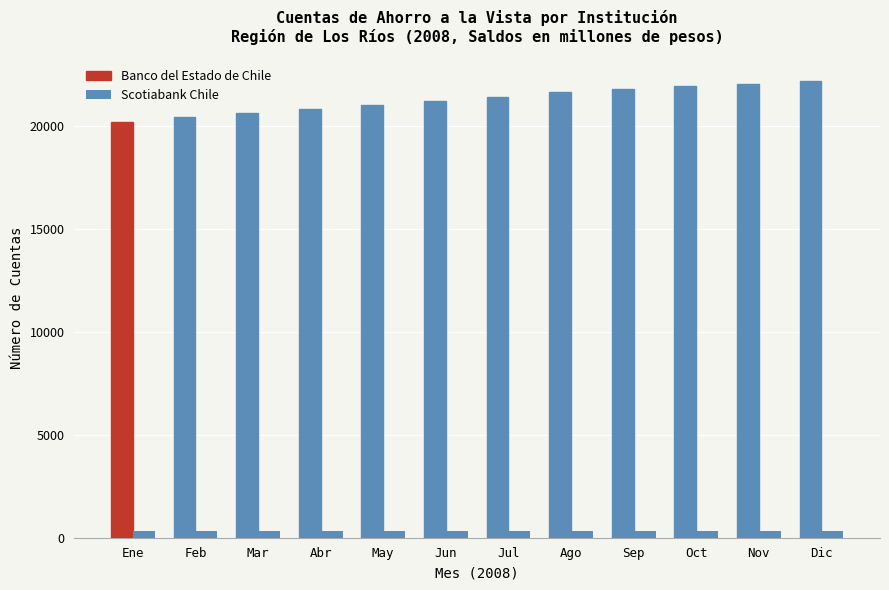

Does the chart contain any negative values?

No